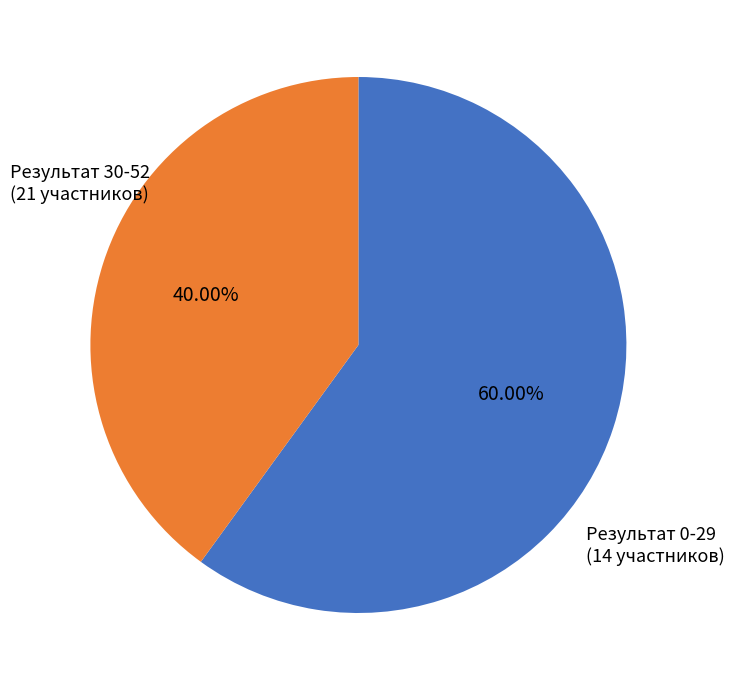

Is there a majority slice in this chart?

Yes